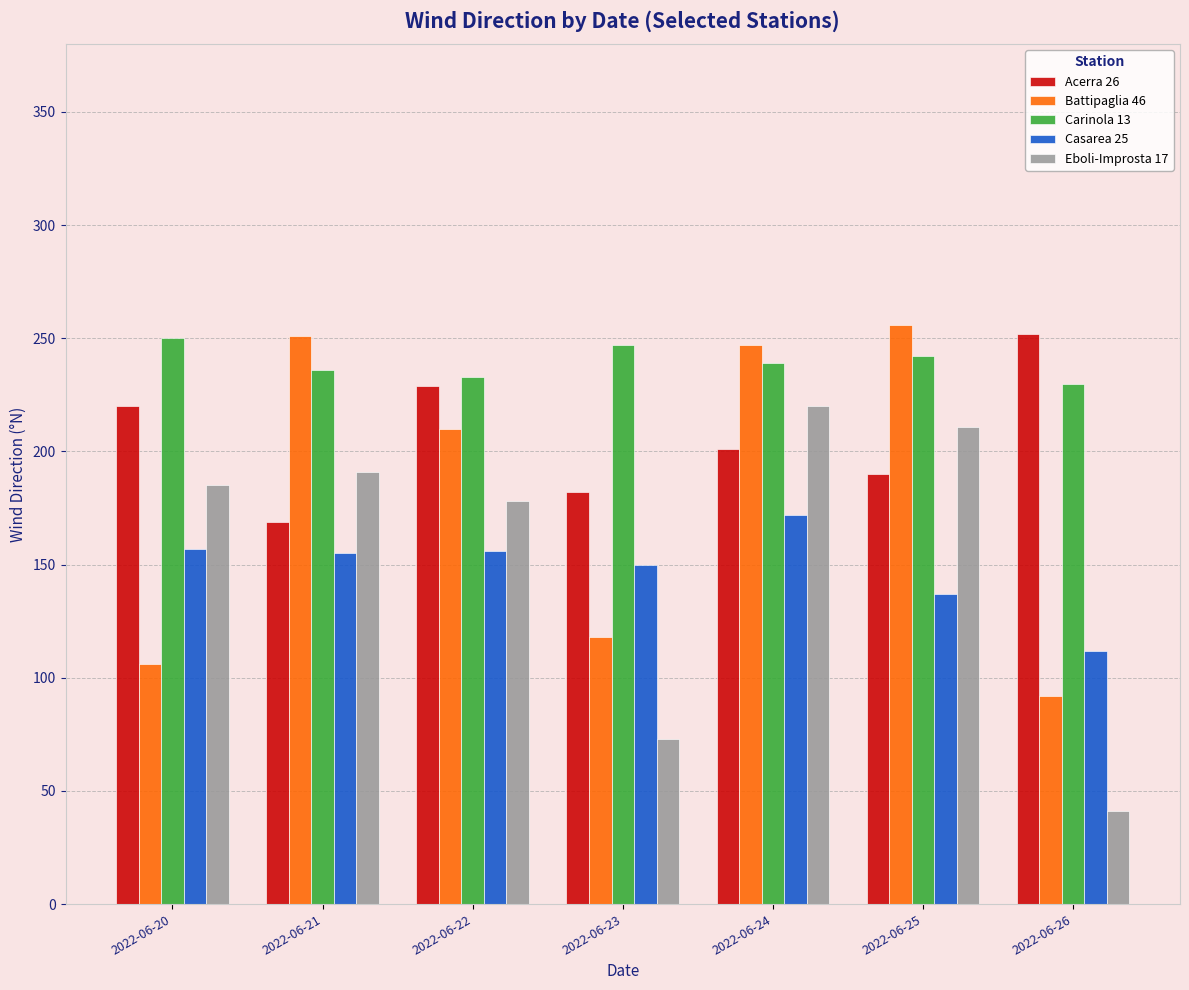

At which category is the sum across all series the highest?

2022-06-24